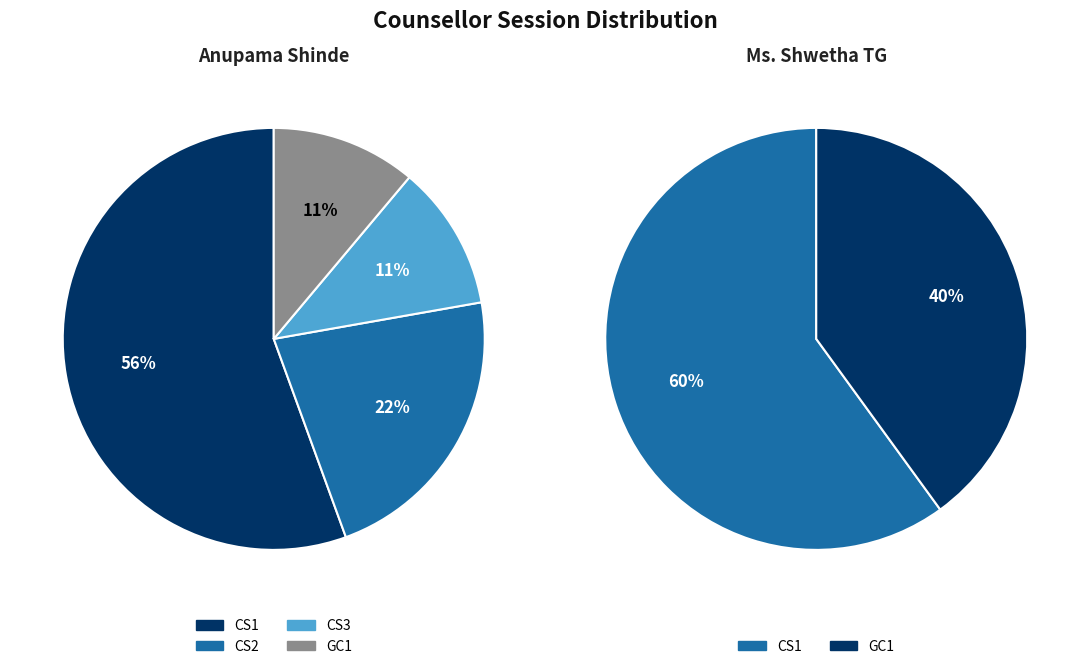

Rank the series at 4 from highest to lowest value.

Anupama Shinde, Ms. Shwetha TG